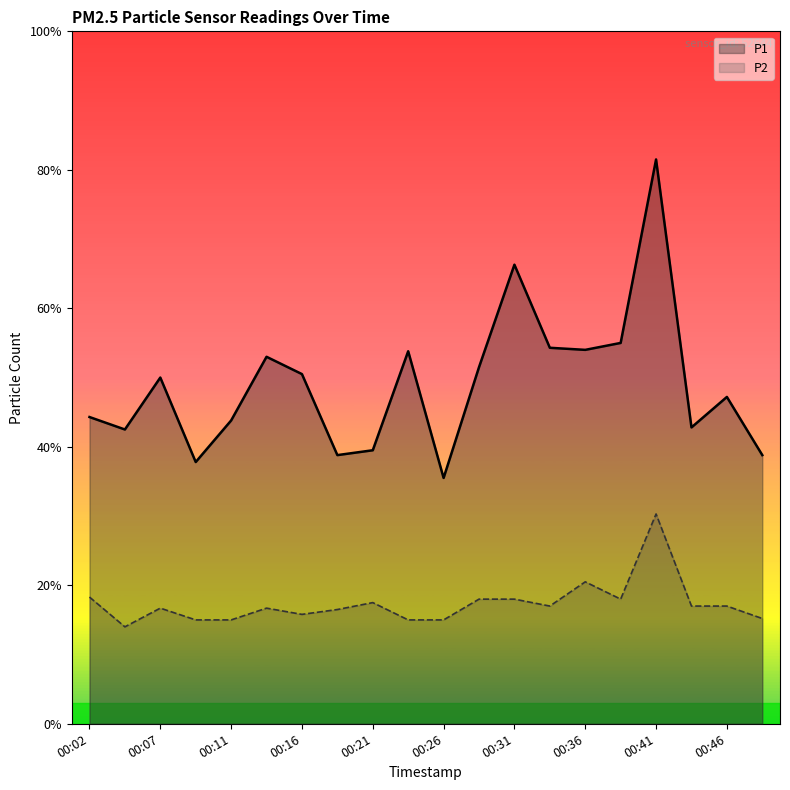

True or false: P1 and P2 cross at least once.

False